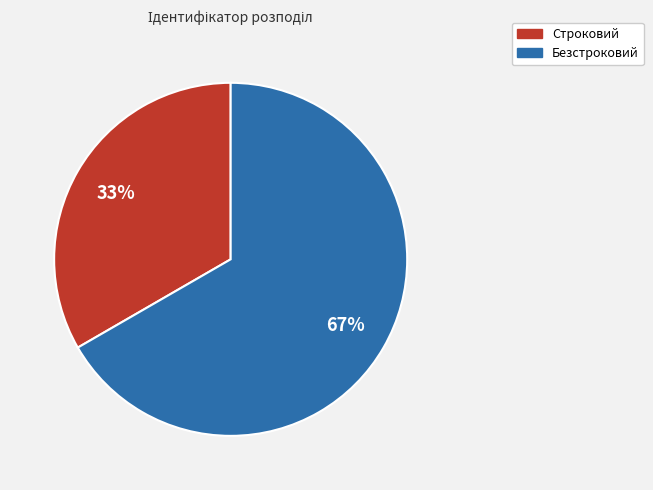

Is the sum of Строковий and Безстроковий greater than half?

Yes